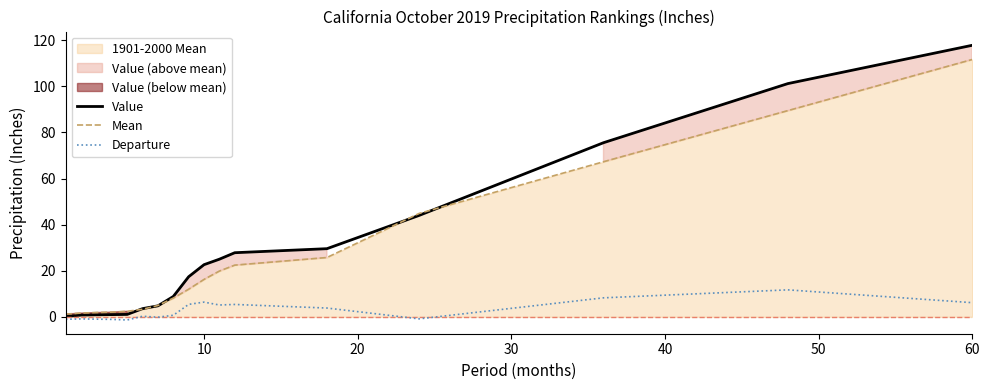

The value of Value at 10 is 8.2. True or false?

False